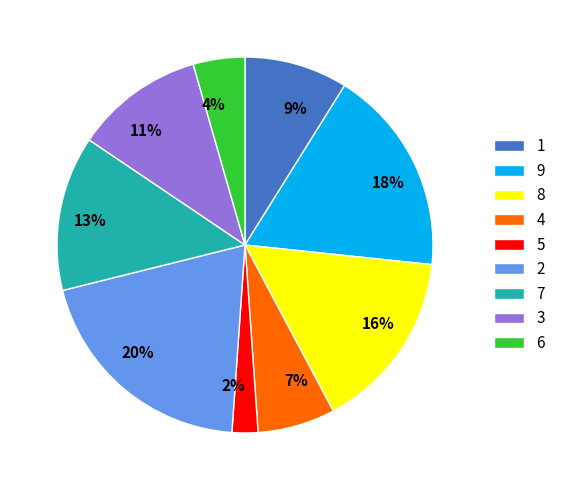

To the nearest percent, what is the average slice percentage?

11%